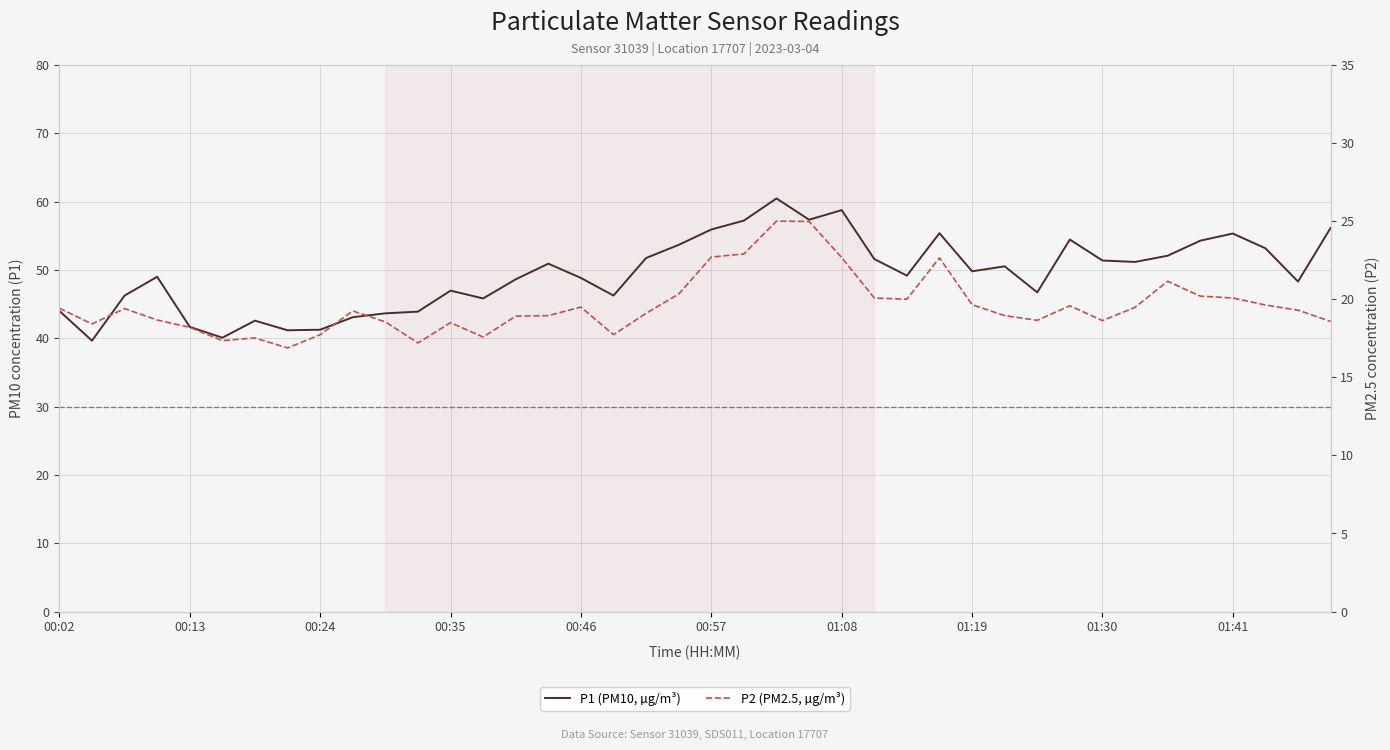

The P2 (PM2.5, µg/m³) series shows 18.6 at 01:30. True or false?

True